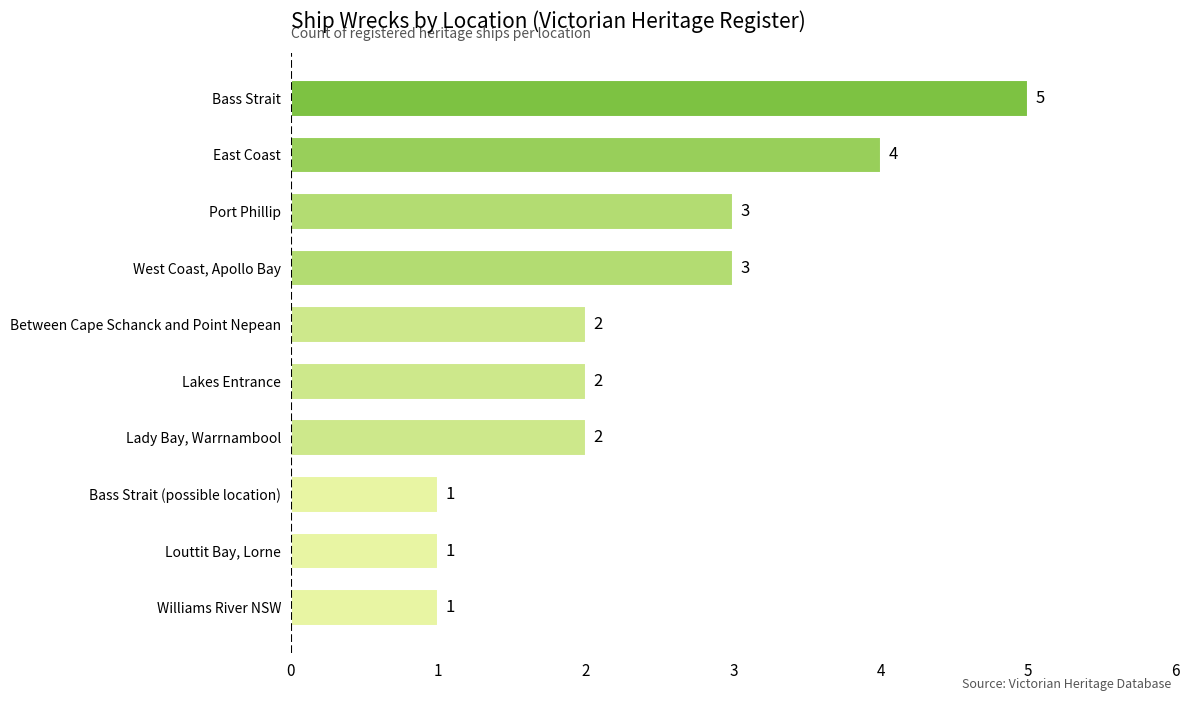

What is the greatest value displayed?

5